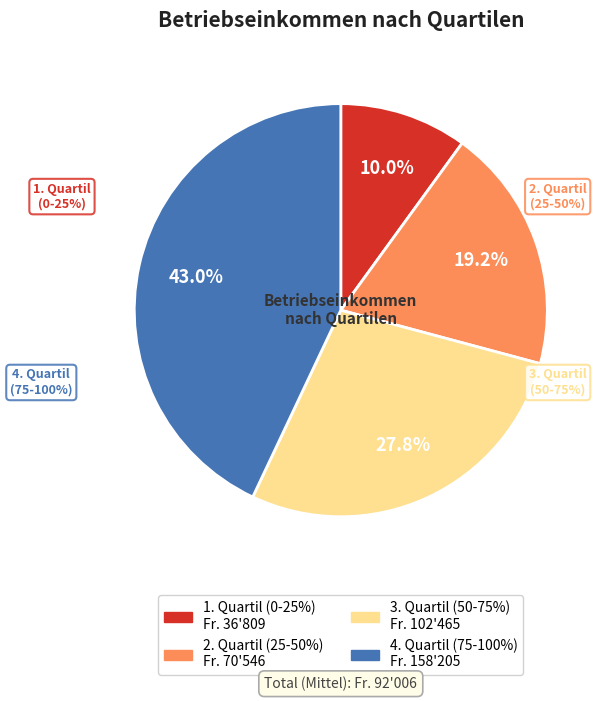

To the nearest percent, what portion does 1. Quartil (0-25%) represent?

10%